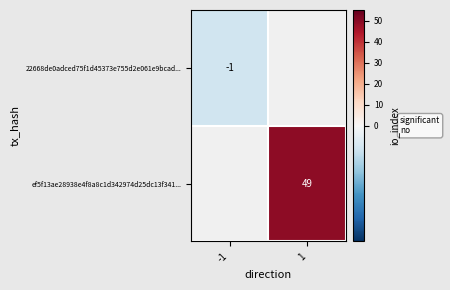

The value of 22668de0adced75f1d45373e755d2e061e9bcad... at -1 is 0. True or false?

False